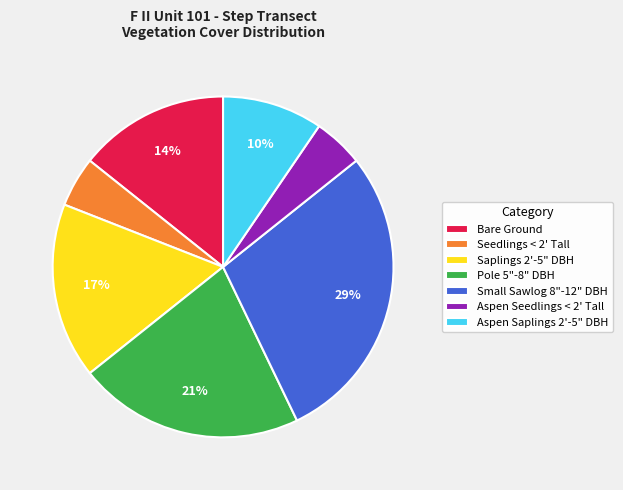

Does Seedlings < 2' Tall account for over 50% of the chart?

No